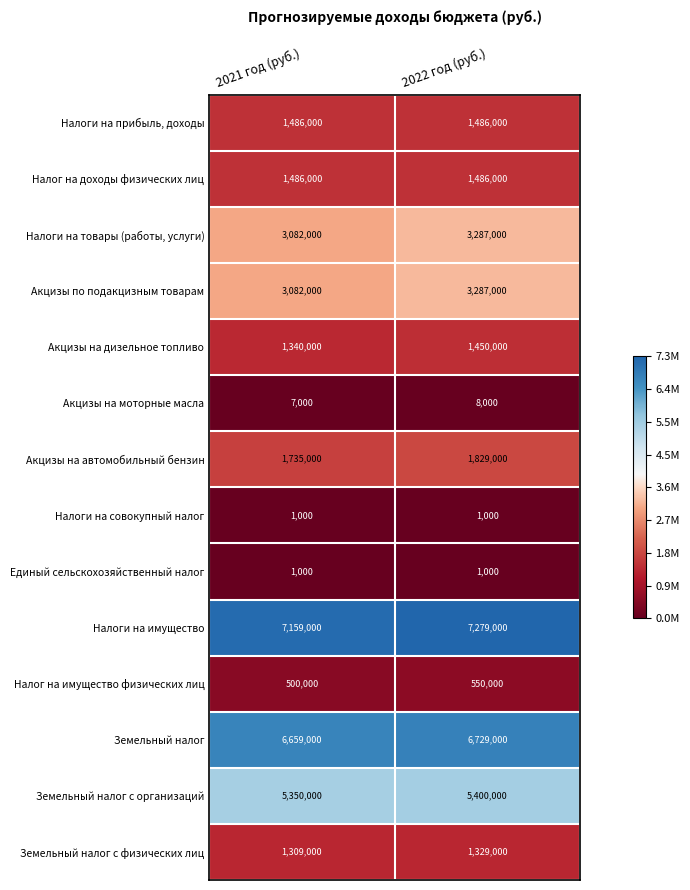

What value does the Земельный налог с физических лиц series have at 2022 год (руб.)?

1329000